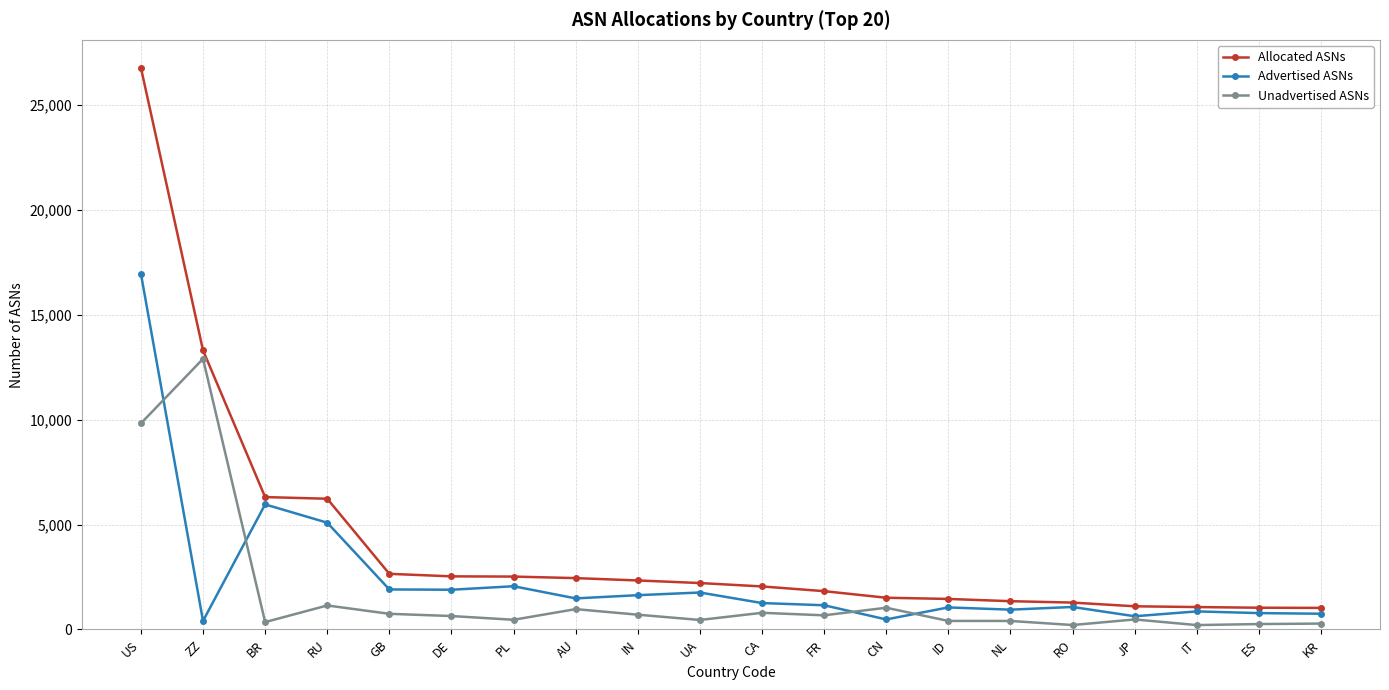

What is the label of the 19th point from the left?

ES